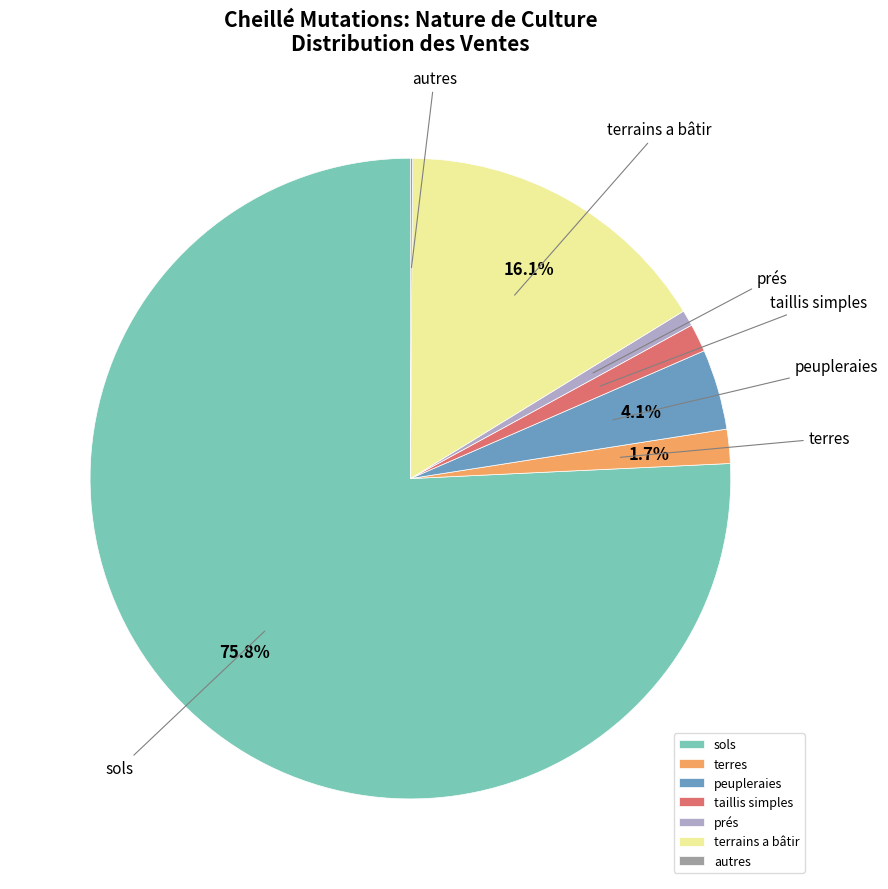

What is the largest slice in the pie chart?

sols